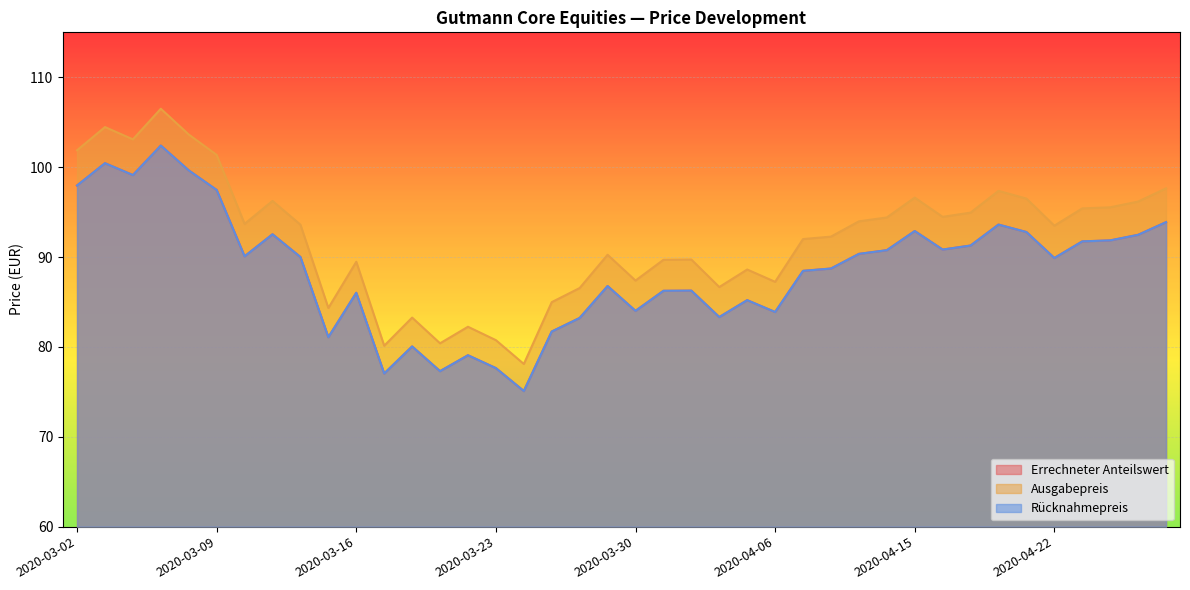

Between 2020-03-10 and 2020-04-23, which series saw the biggest shift?

Ausgabepreis